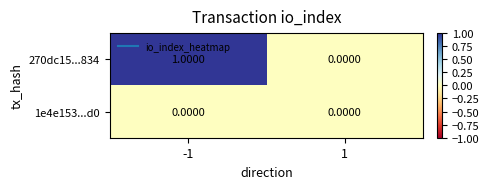

Which series has the largest total across all categories?

270dc15...834